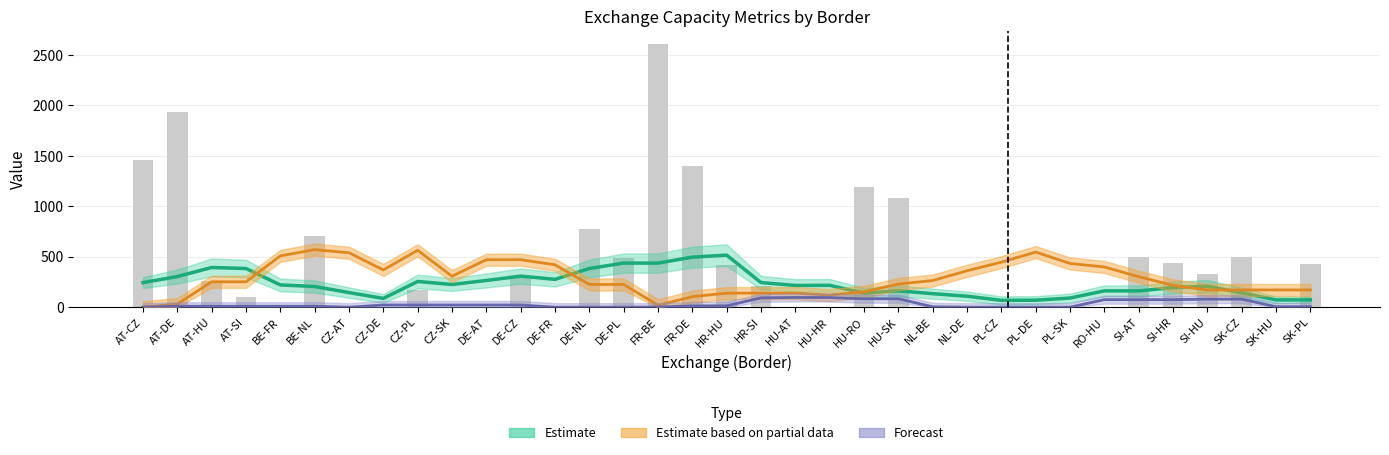

Reading left to right, list all the values displayed in this chart.

AT-CZ=1458	AT-DE=1938	AT-HU=255	AT-SI=99	BE-FR=0	BE-NL=707	CZ-AT=0	CZ-DE=0	CZ-PL=174	CZ-SK=0	DE-AT=0	DE-CZ=309	DE-FR=0	DE-NL=779	DE-PL=483	FR-BE=2606	FR-DE=1396	HR-HU=415	HR-SI=212	HU-AT=0	HU-HR=0	HU-RO=1189	HU-SK=1079	NL-BE=0	NL-DE=0	PL-CZ=0	PL-DE=0	PL-SK=0	RO-HU=0	SI-AT=499	SI-HR=438	SI-HU=328	SK-CZ=501	SK-HU=0	SK-PL=427